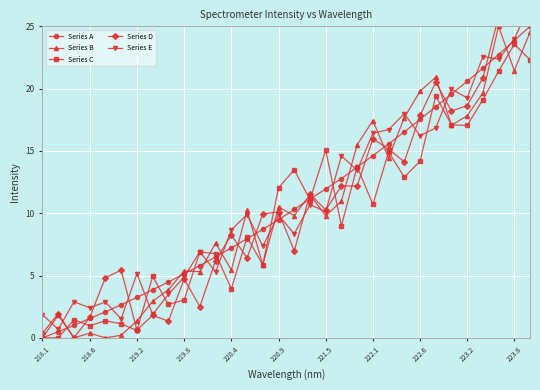

True or false: Series A has more than 0 interior local peaks.

False